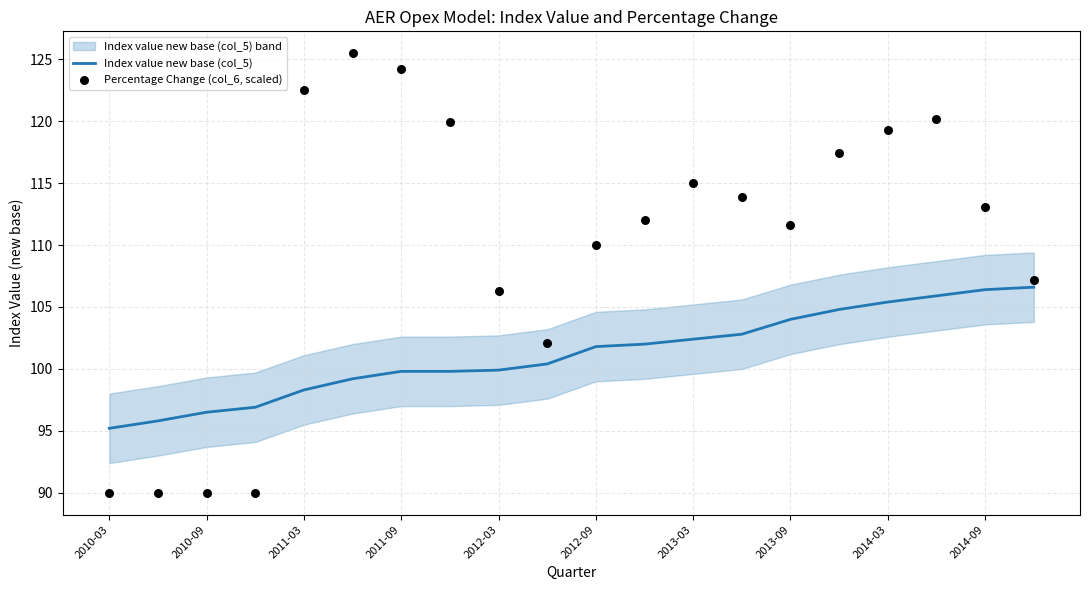

The Index value new base (col_5) series shows 151.0 at 2012-09. True or false?

False